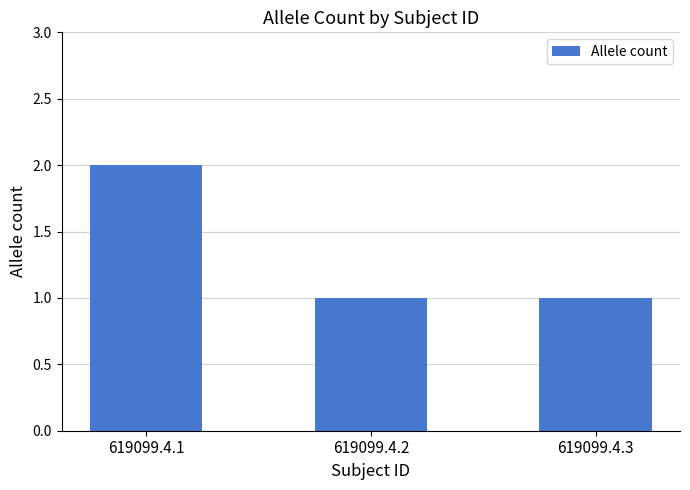

Which label corresponds to the largest value in the chart?

619099.4.1